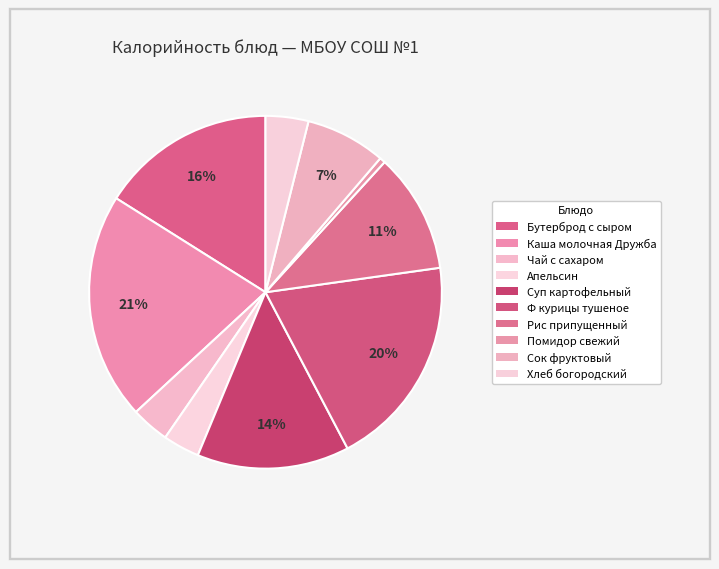

How many segments does this pie chart have?

10